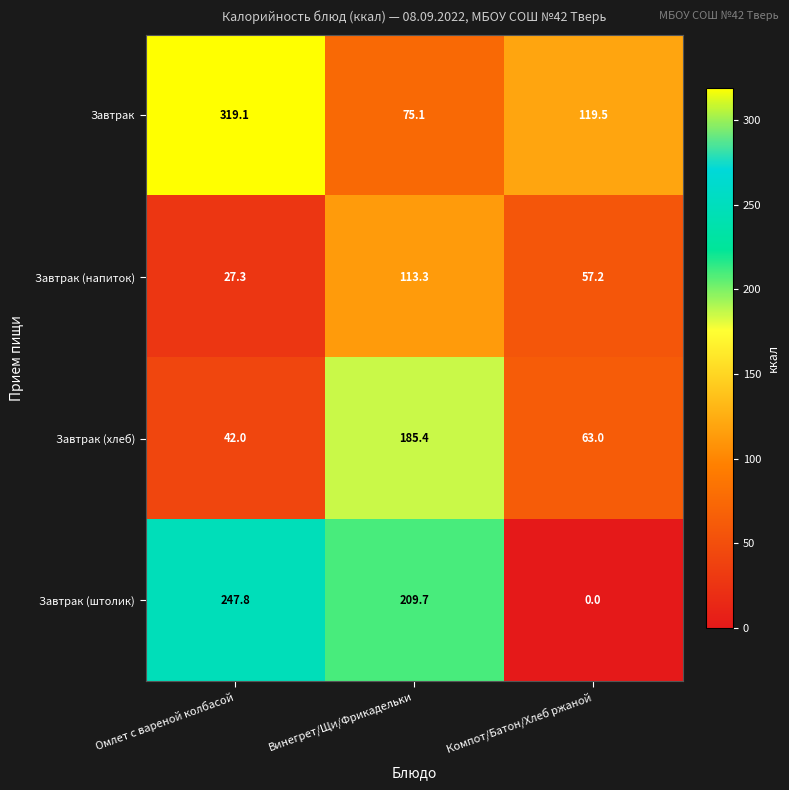

At which category does the chart reach its minimum across all series?

Компот/Батон/Хлеб ржаной